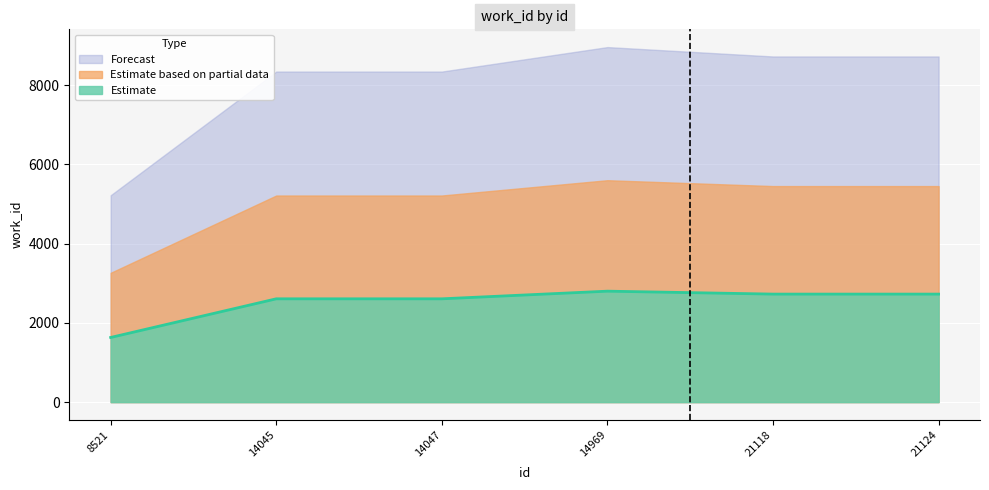

Between 14969 and 8521, which is larger?

14969